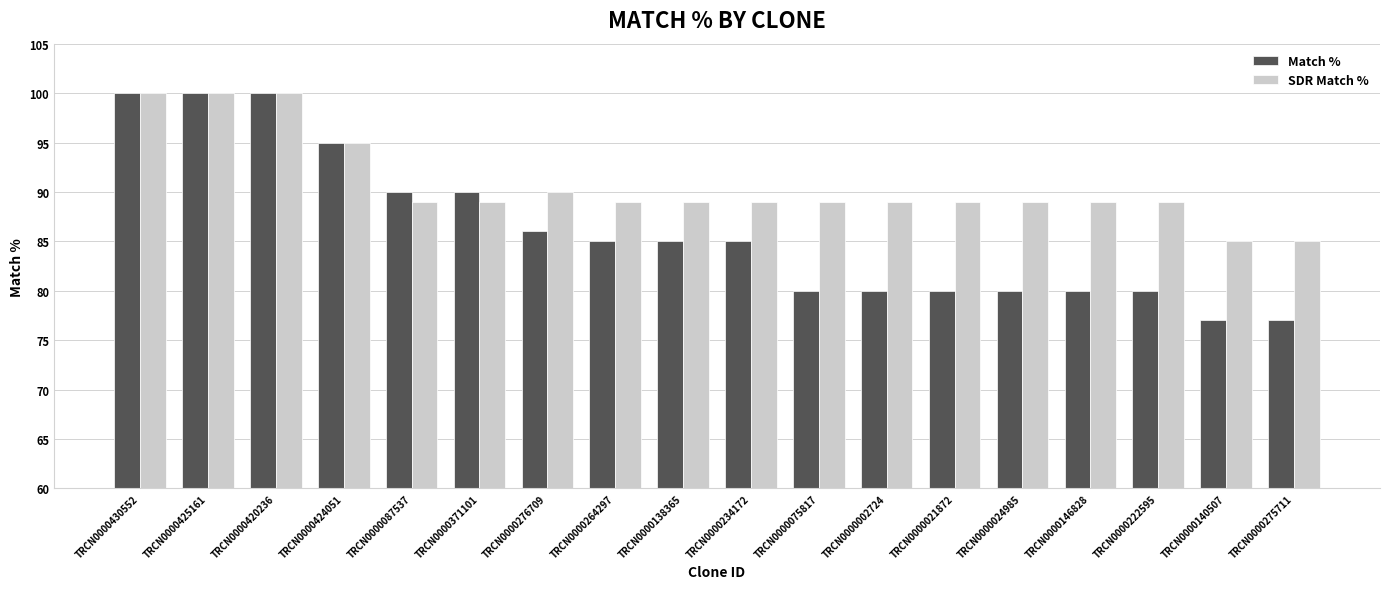

What is the approximate value of Match % at TRCN0000075817, to the nearest 5?

80